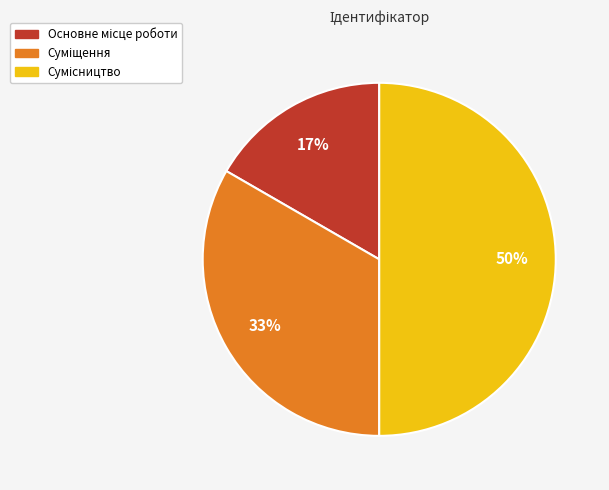

To the nearest percent, what is the difference between the largest and smallest slice percentages?

33%